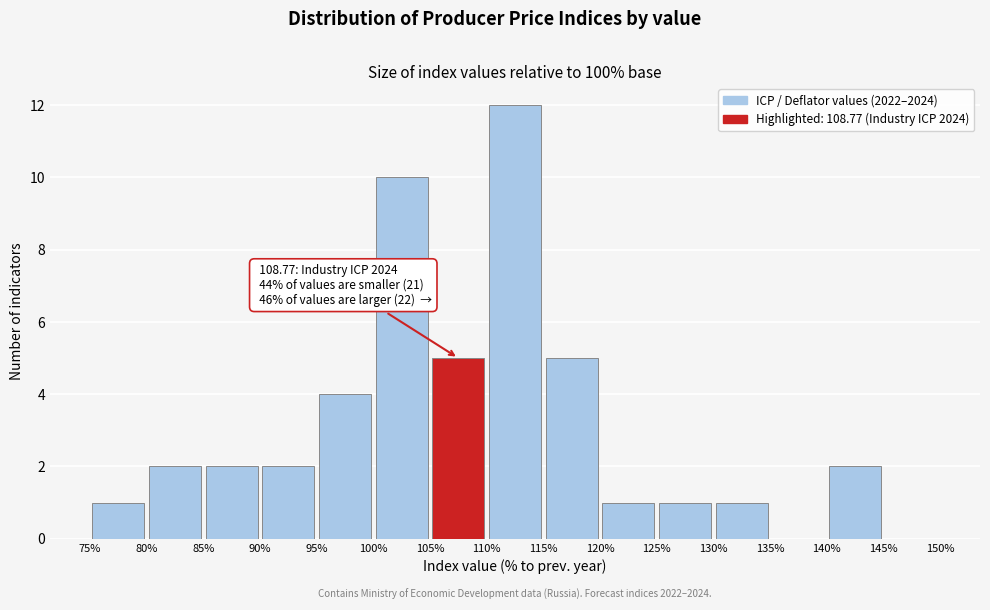

Over which range of the x-axis is the bar tallest?

110% to 115%